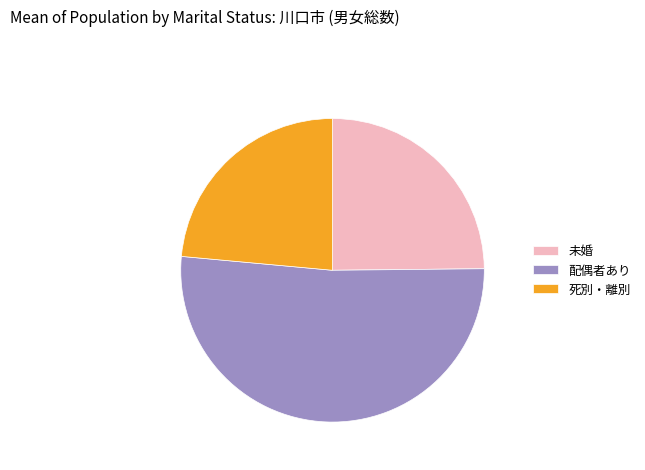

Which slice is the largest?

配偶者あり